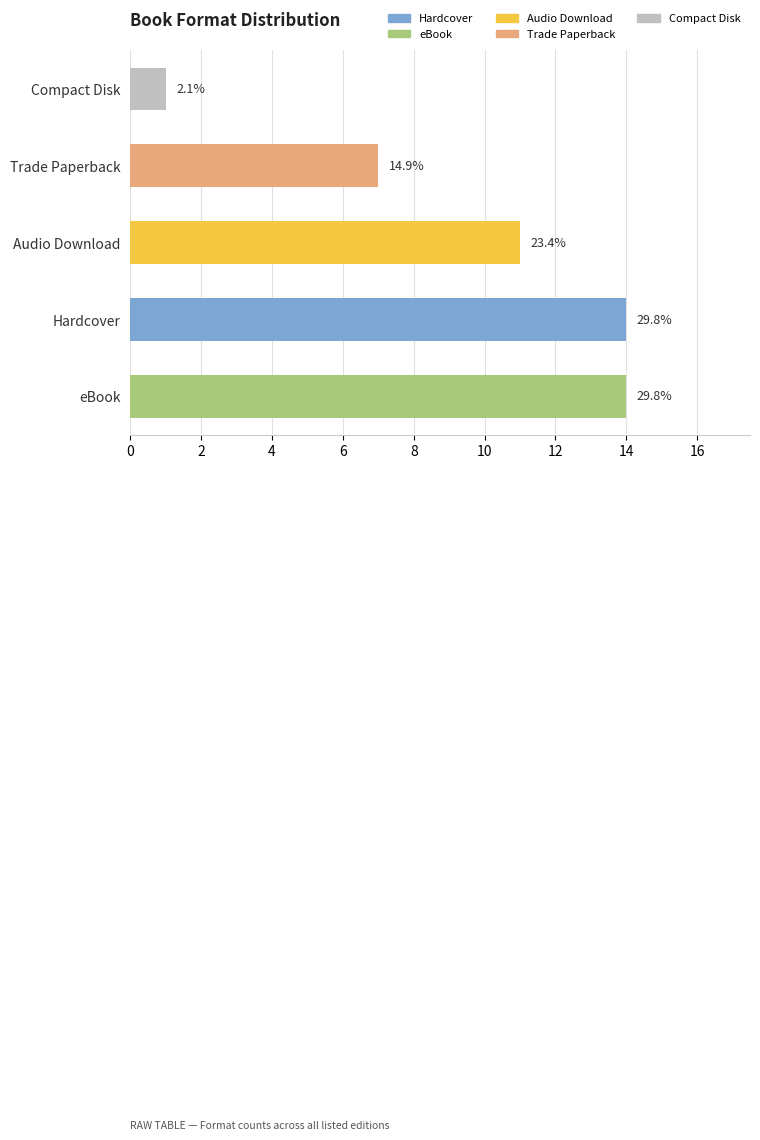

Are the bars horizontal?

Yes